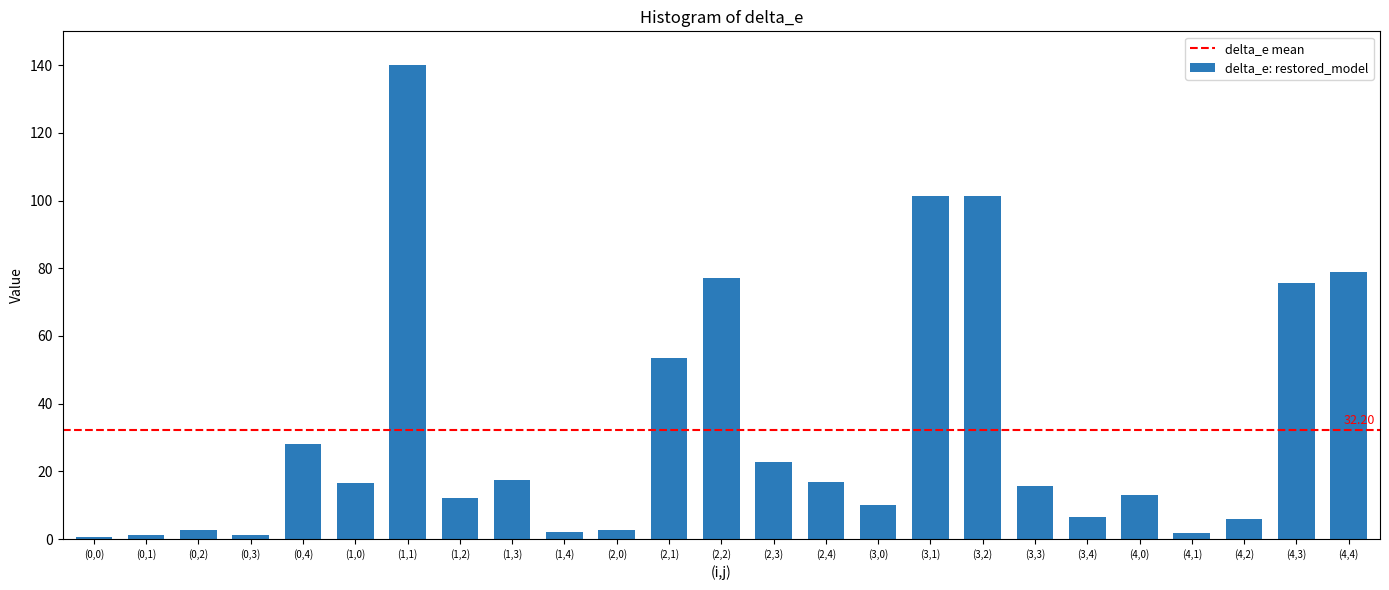

Between (1,0) and (2,3), which is larger?

(2,3)